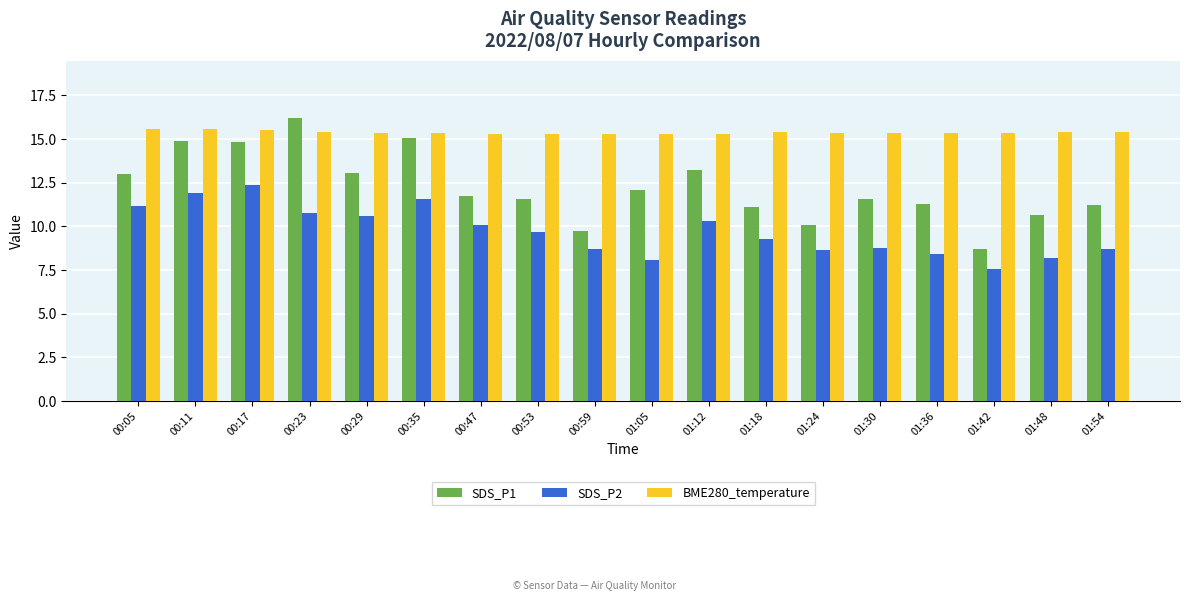

Is it true that BME280_temperature equals 15.3 at 00:53?

True